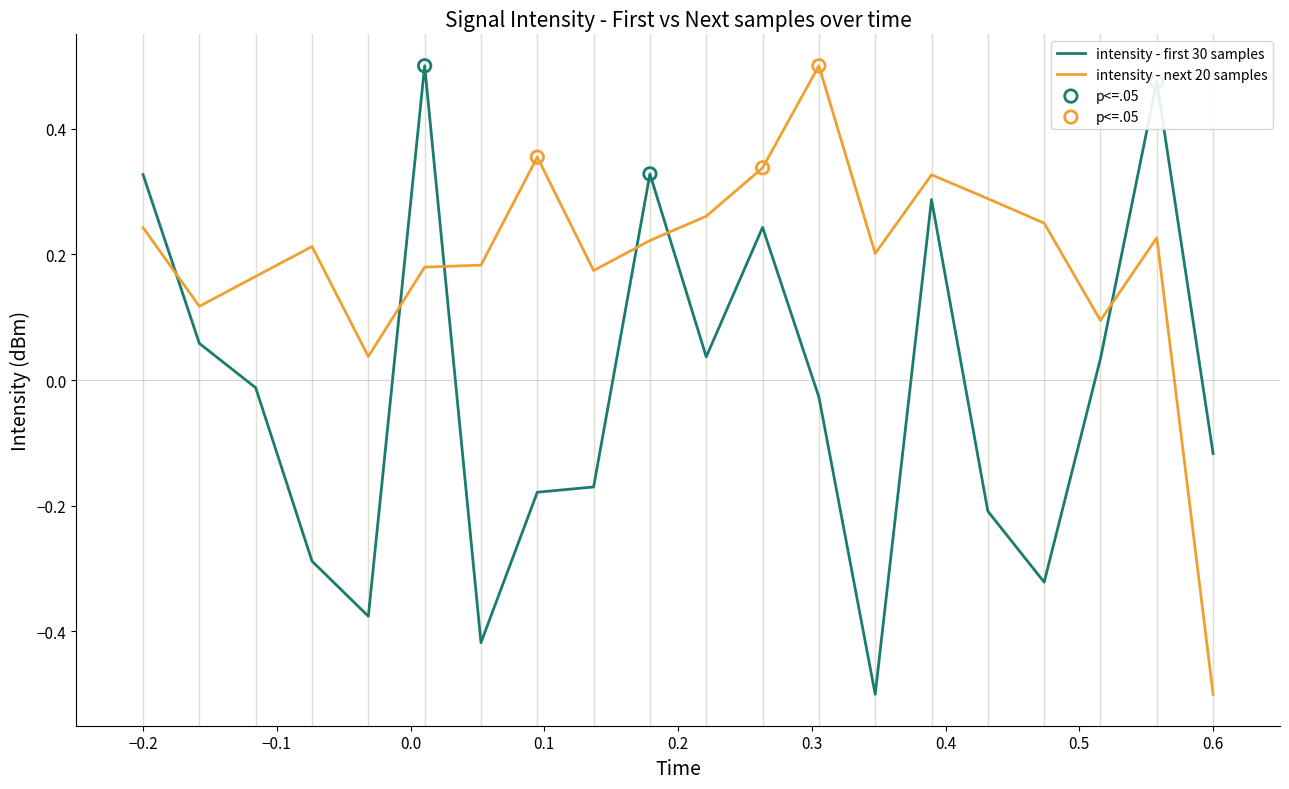

At how many categories does at least one series exceed 0?

19